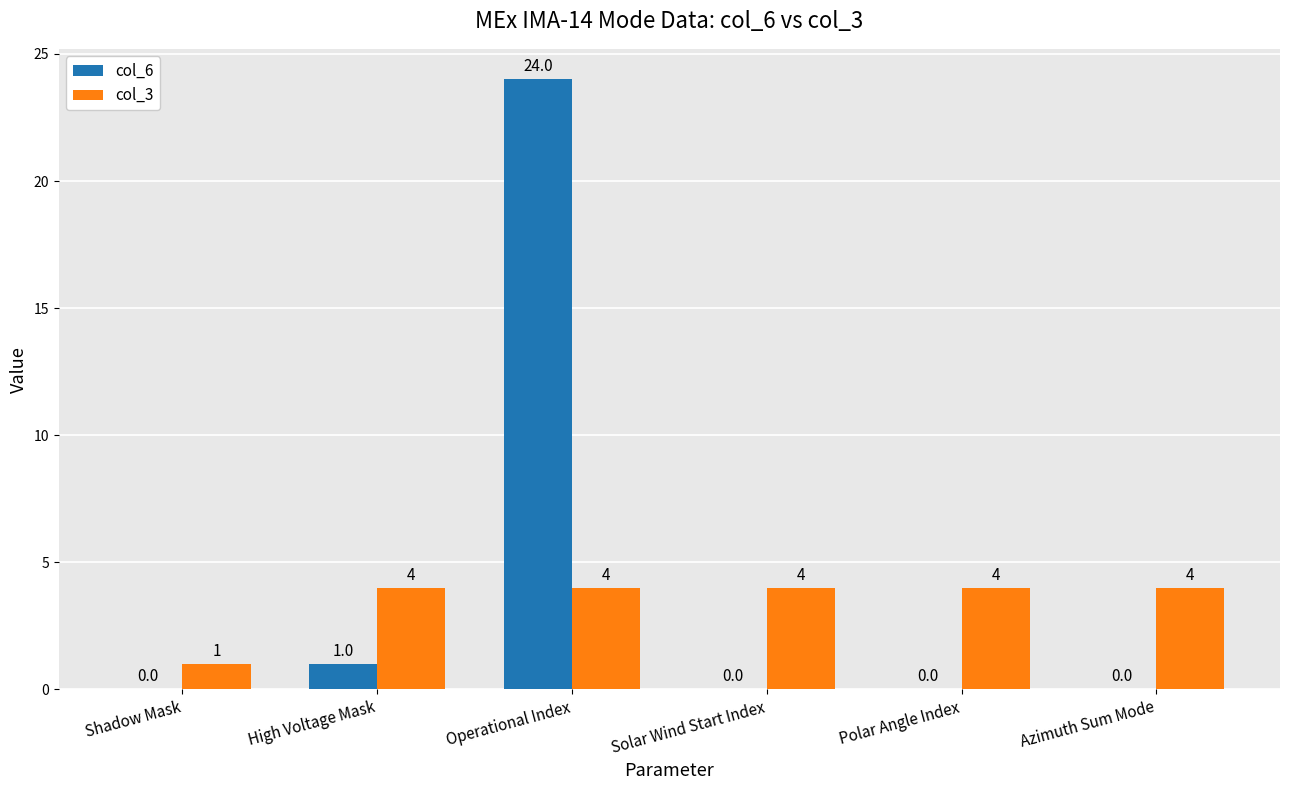

The col_3 series shows 5 at Solar Wind Start Index. True or false?

False